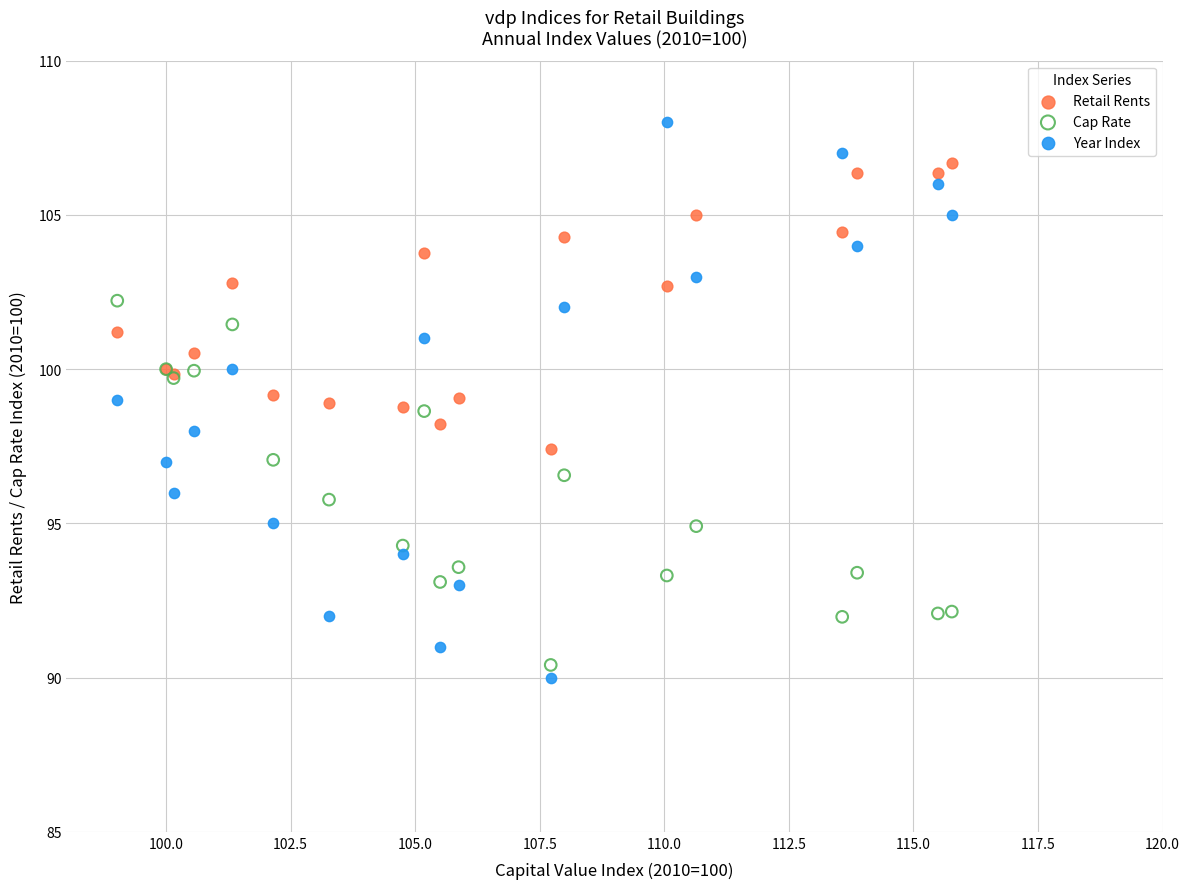

Which series has the largest Y range (max minus min)?

Year Index